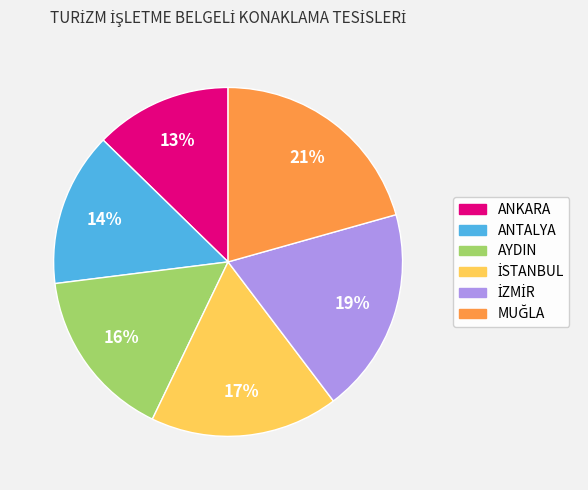

Is it true that ANKARA is 24% of the pie?

False